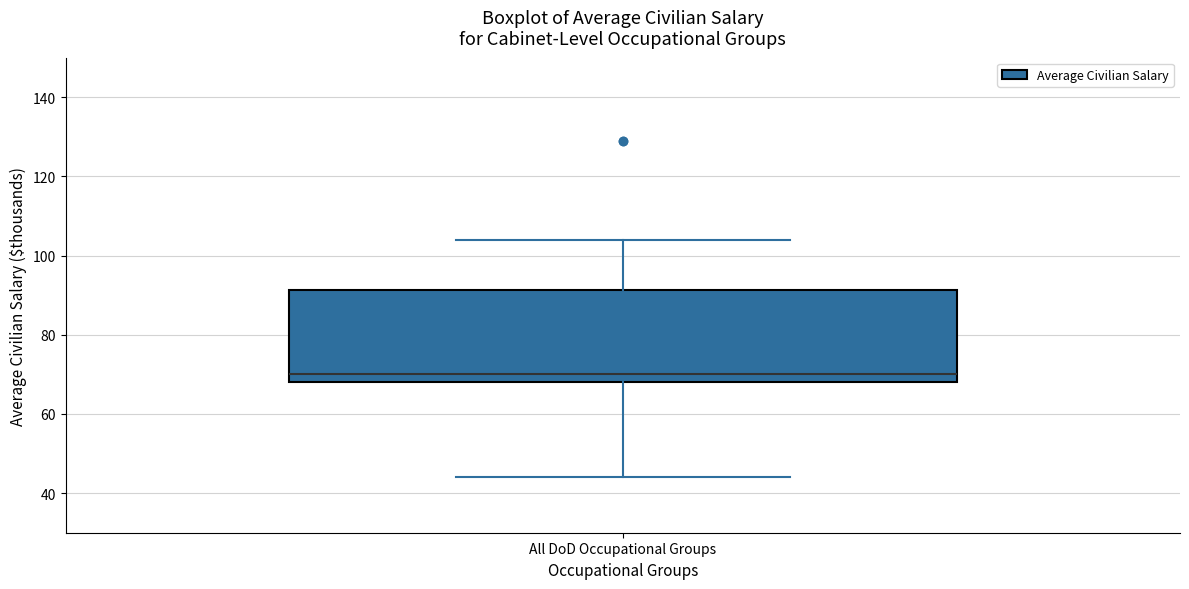

Transcribe this box plot: give where the median line is, the range the box spans, and where the two whiskers end, as read against the y-axis. The values are not printed on the chart, so give them approximately, as read against the axis.

median 70, box 68 to 92, whiskers 44 to 104